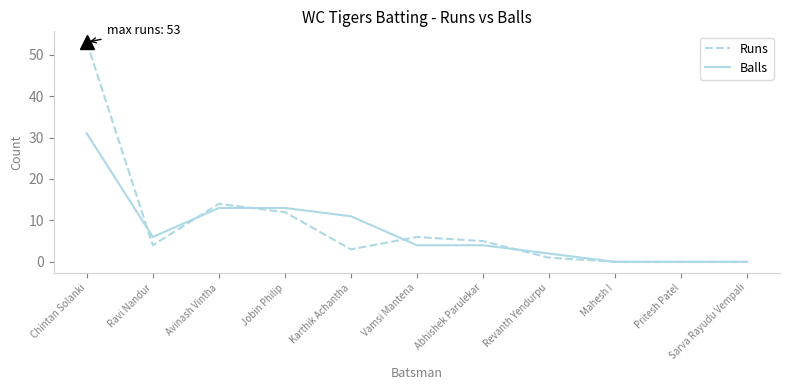

Rank the series by their maximum value, from highest to lowest.

Runs, Balls